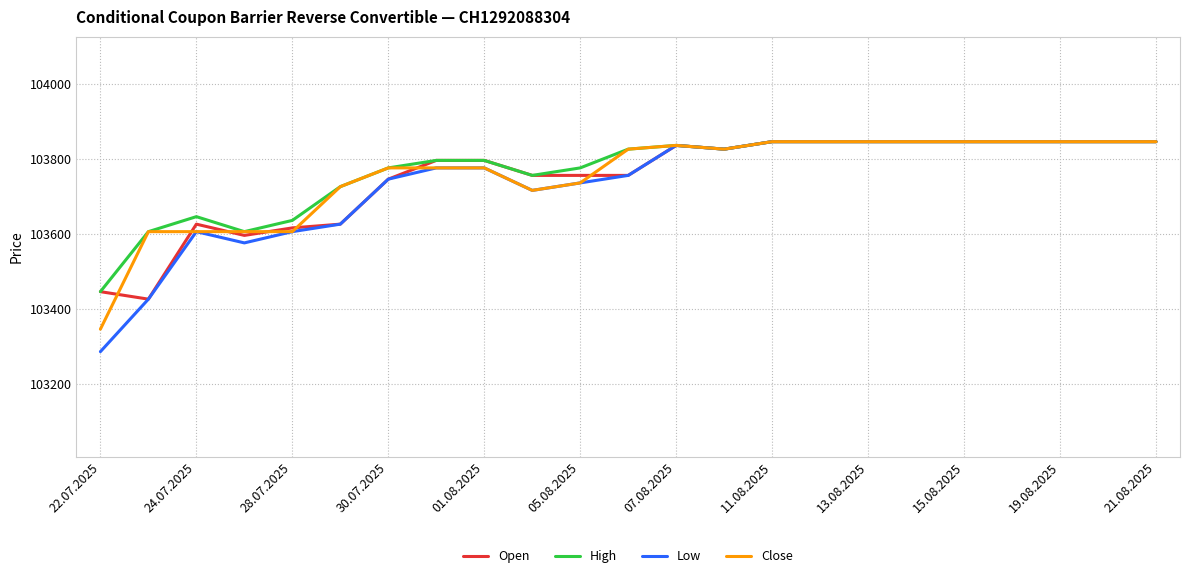

What is the lowest value of the Open series?

103425